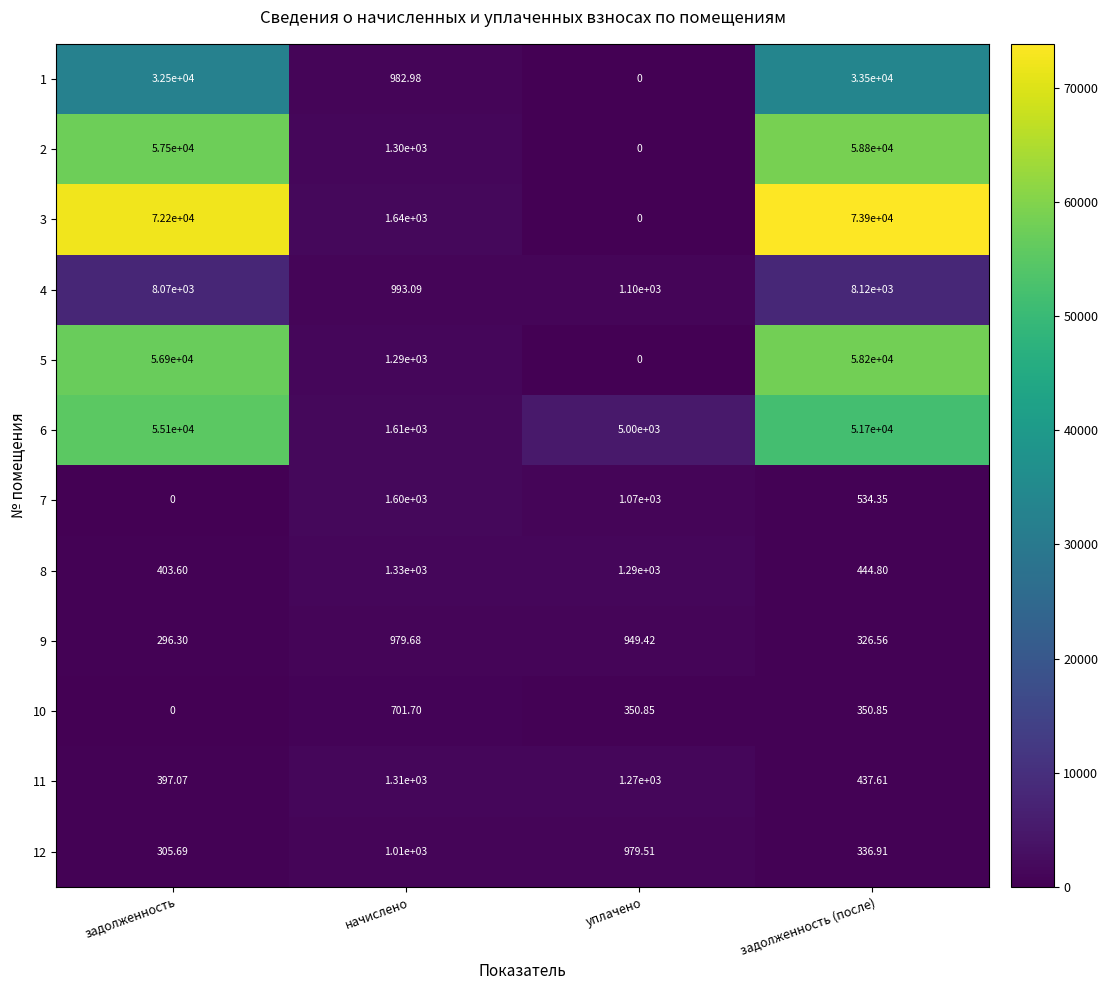

Where is 3 nearest to the value 36950?

задолженность